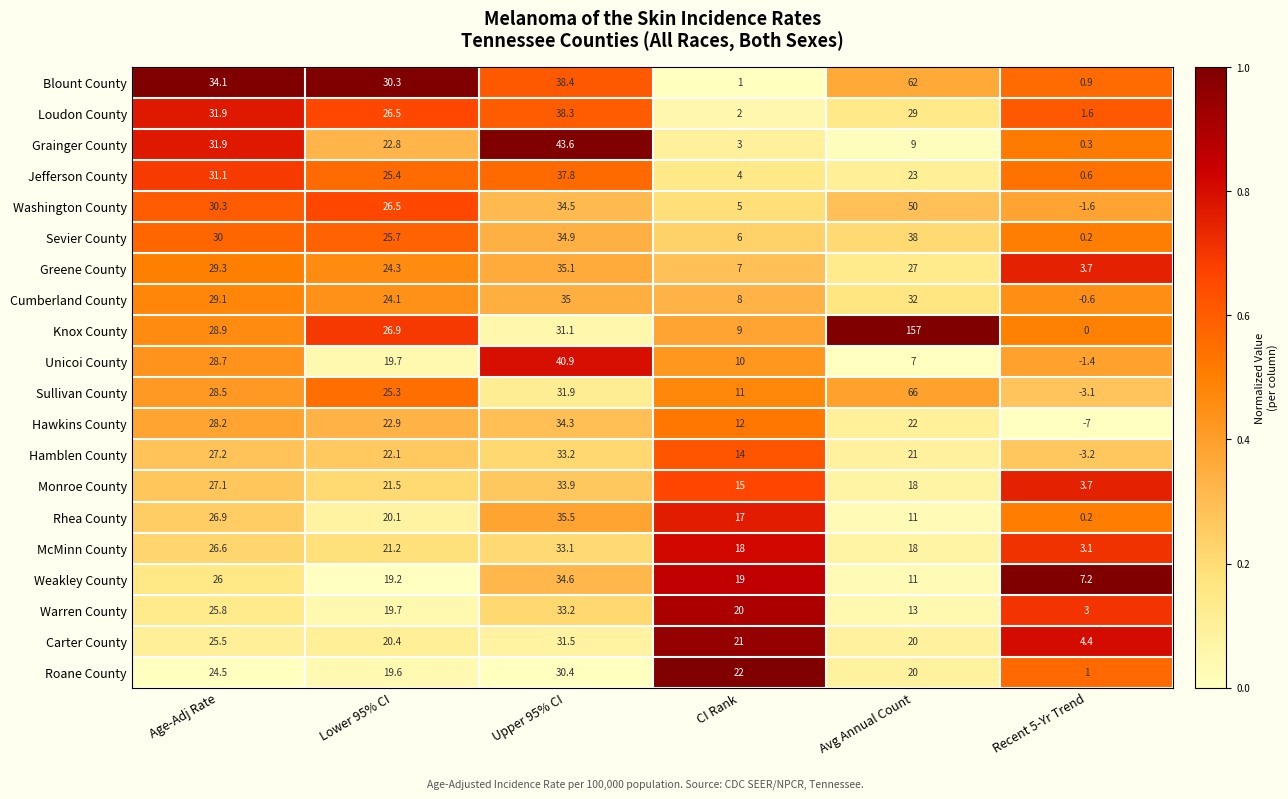

What is the lowest value of the McMinn County series?

3.1